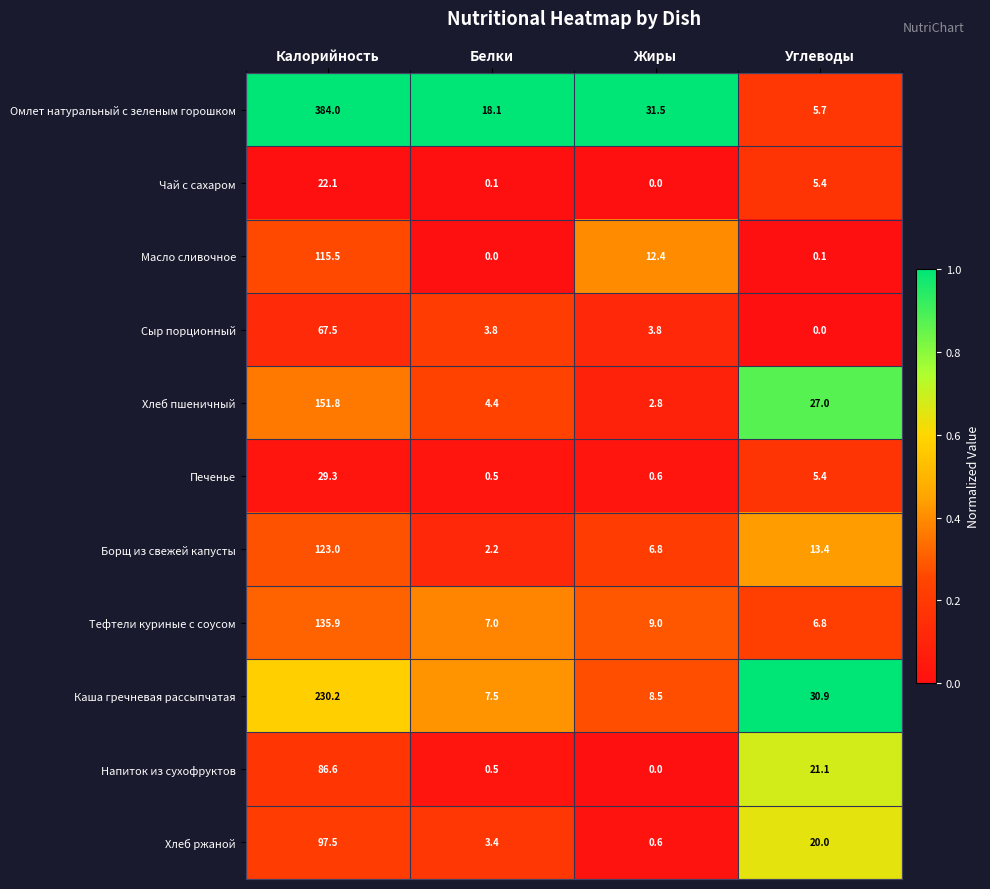

At which label is Борщ из свежей капусты closest to 62?

Углеводы